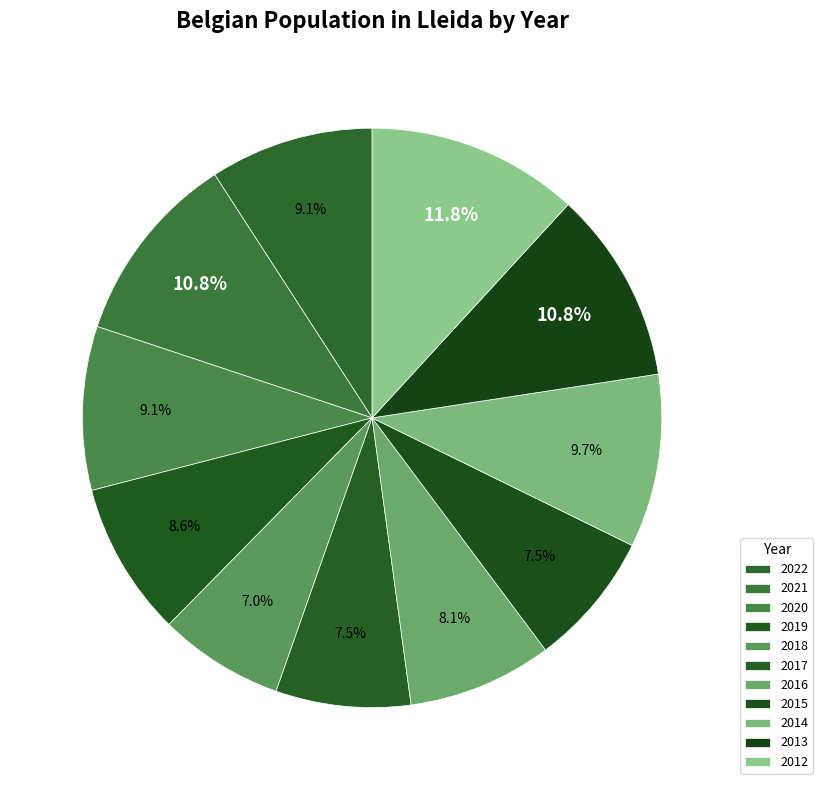

Count the number of slices in the pie.

11